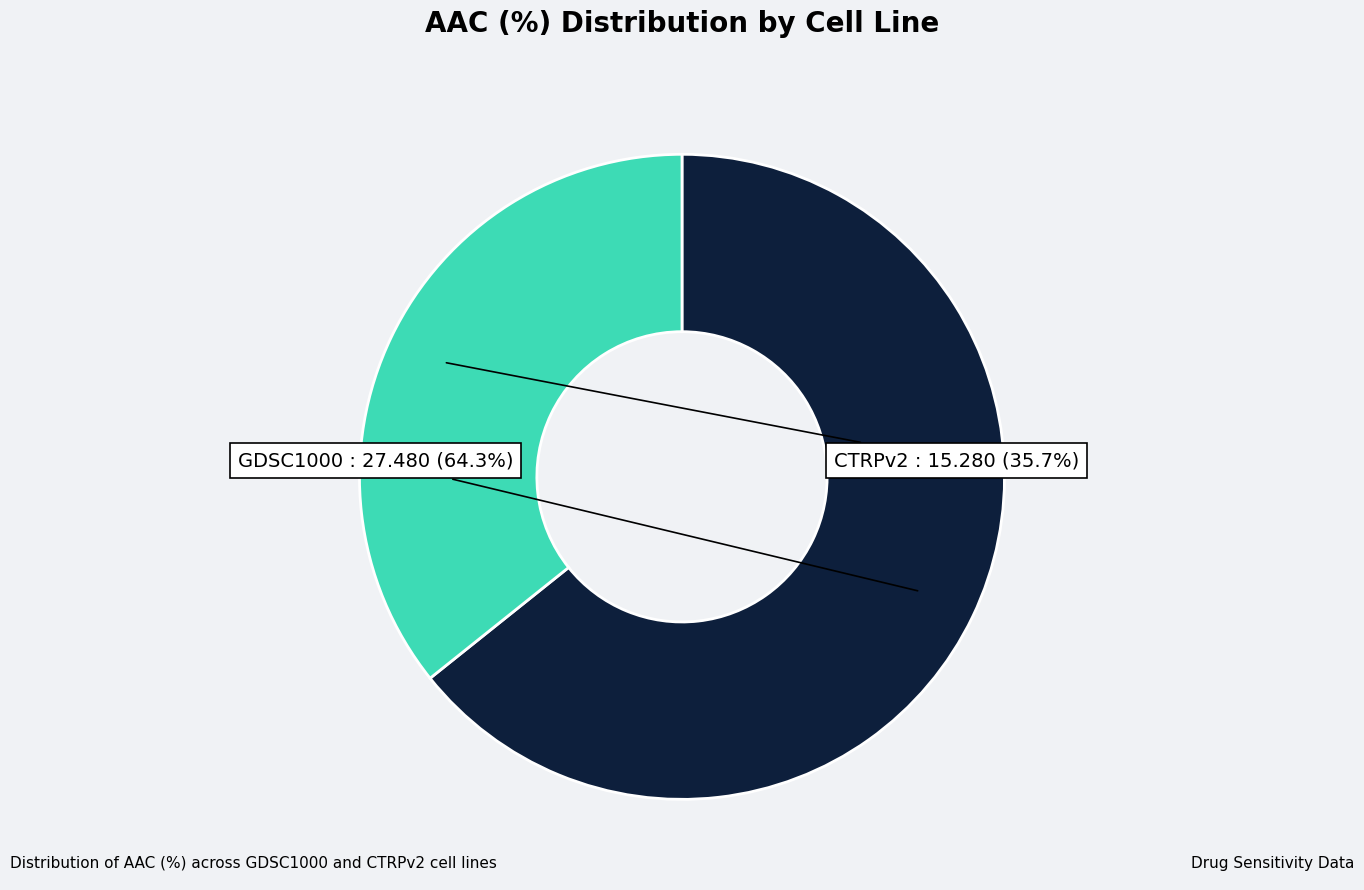

Is there a majority slice in this chart?

Yes